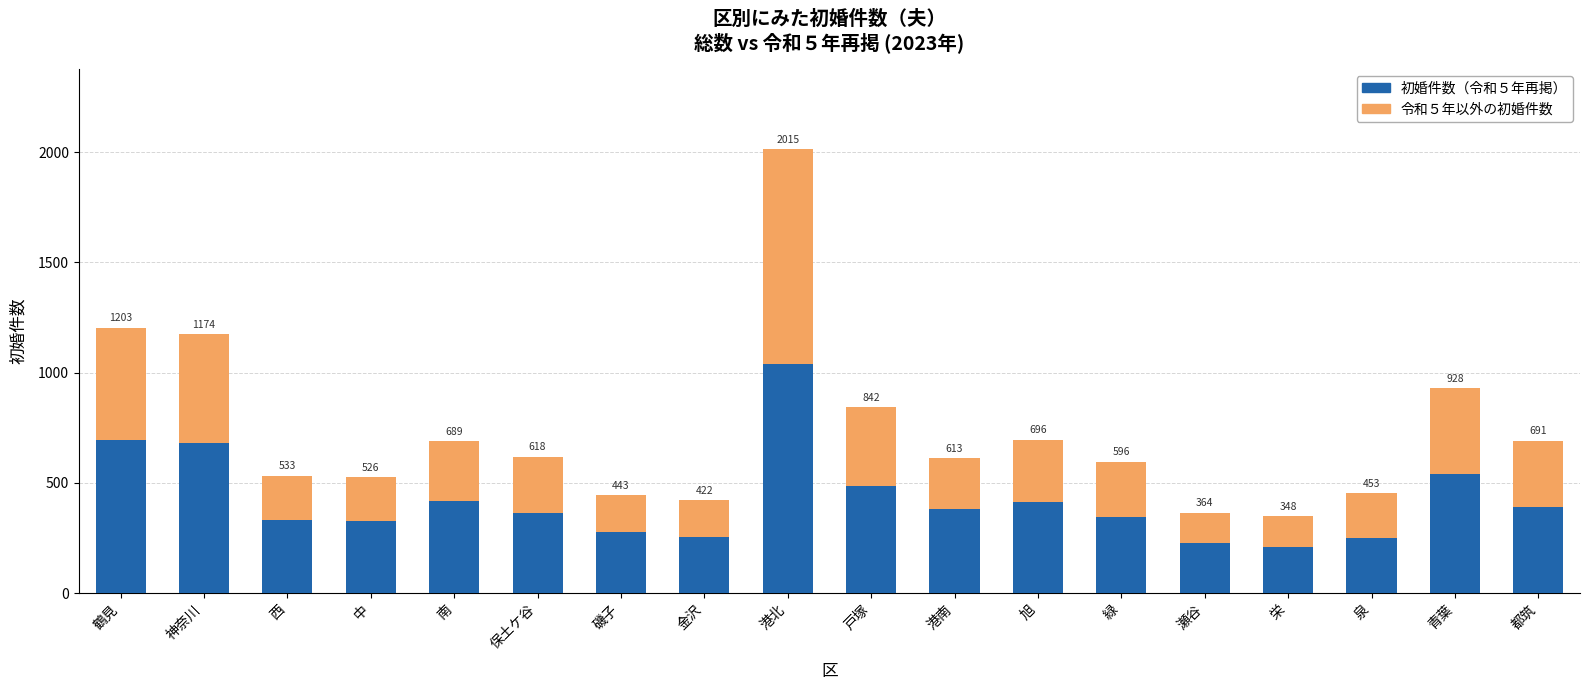

The value of 初婚件数（令和５年再掲） at 泉 is 53. True or false?

False